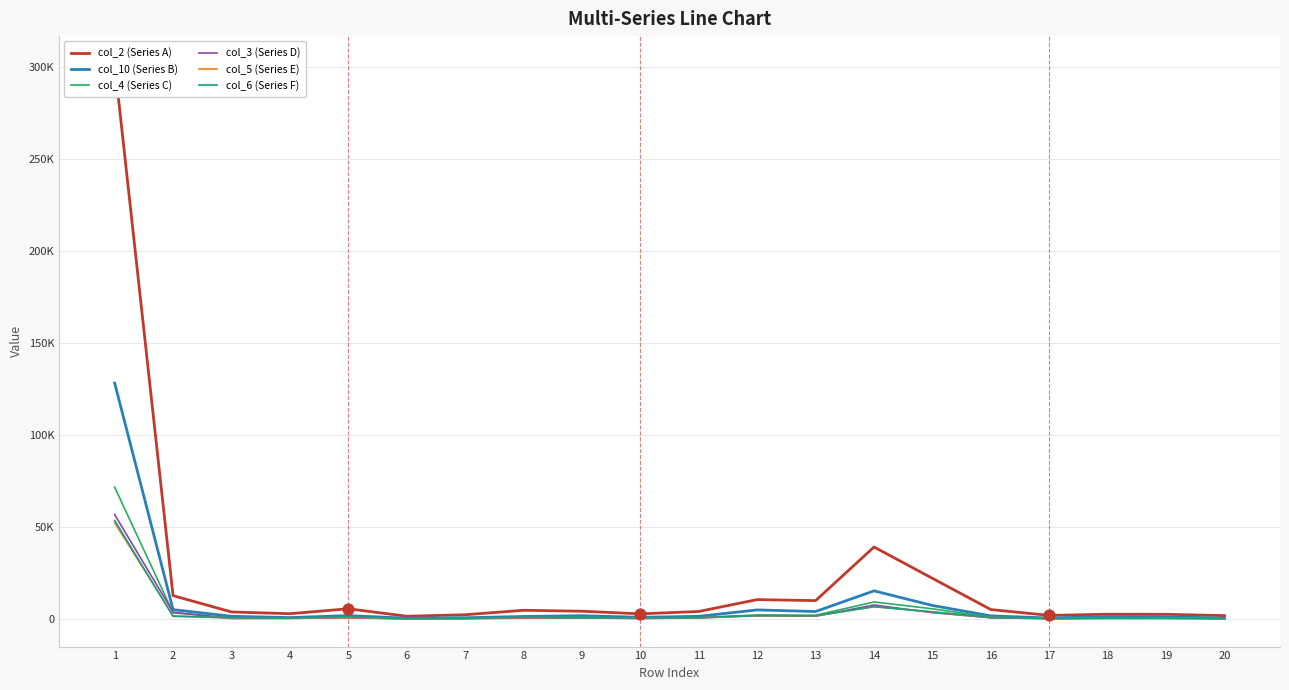

At how many categories does at least one series exceed 299334?

1